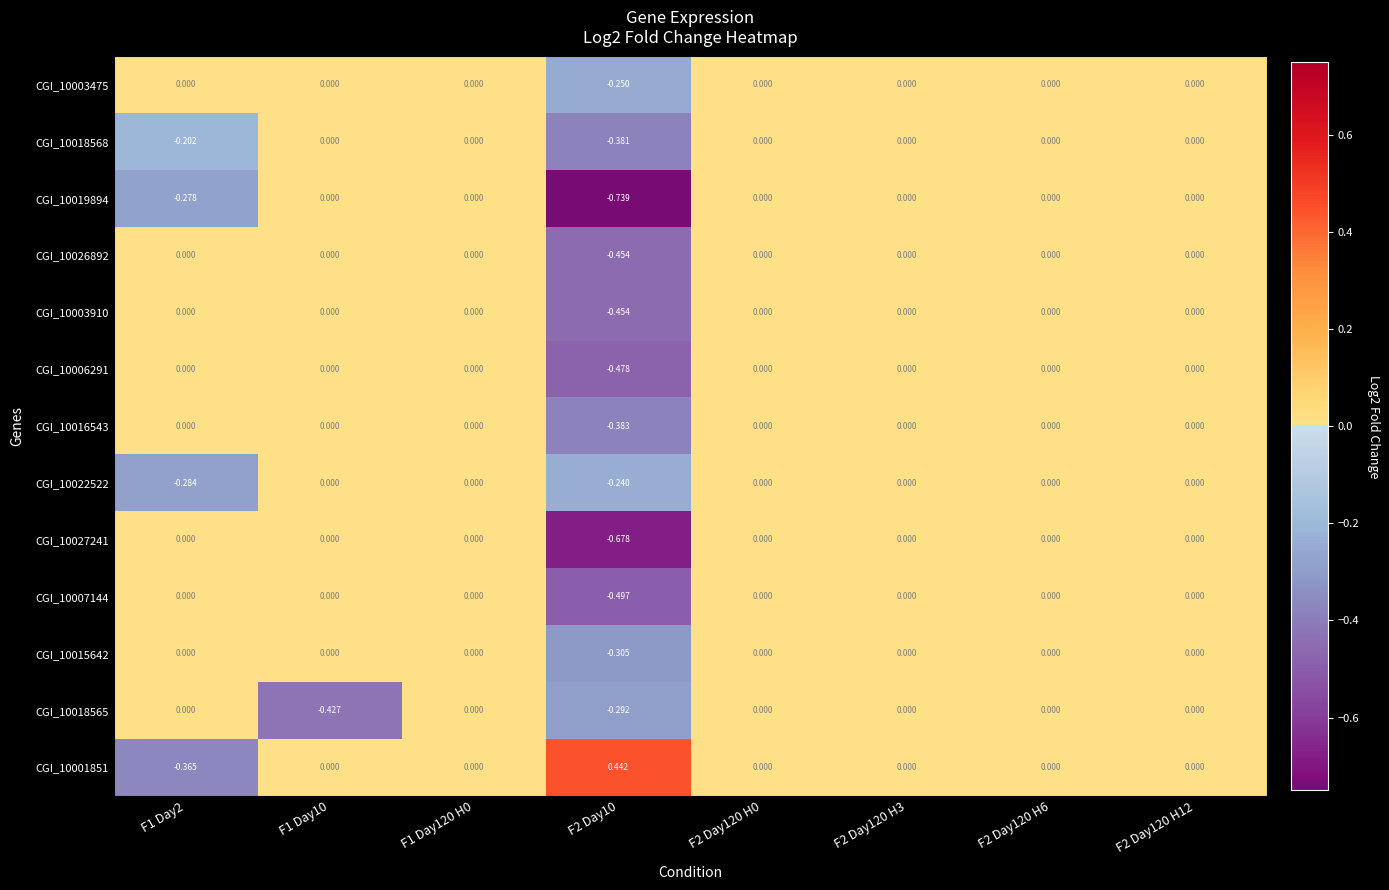

Which series changed the most between F1 Day10 and F2 Day120 H0?

CGI_10018565